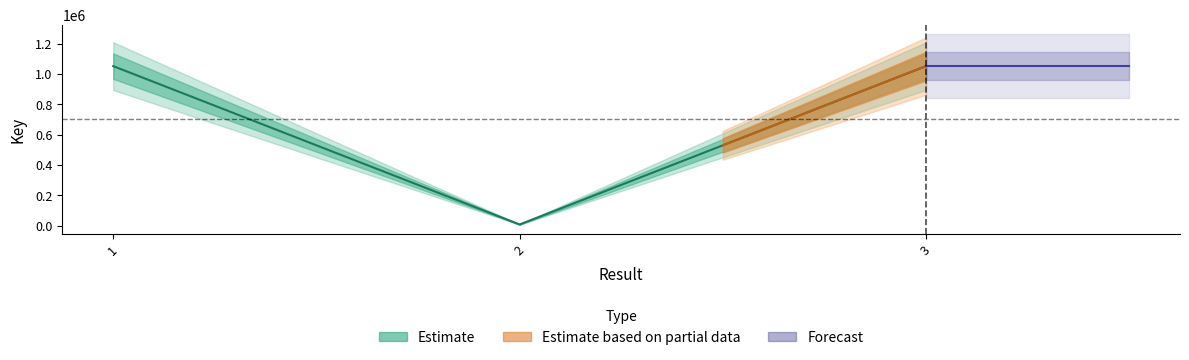

Reading left to right, what are all the values shown in this chart?

1050838	6734	1050832